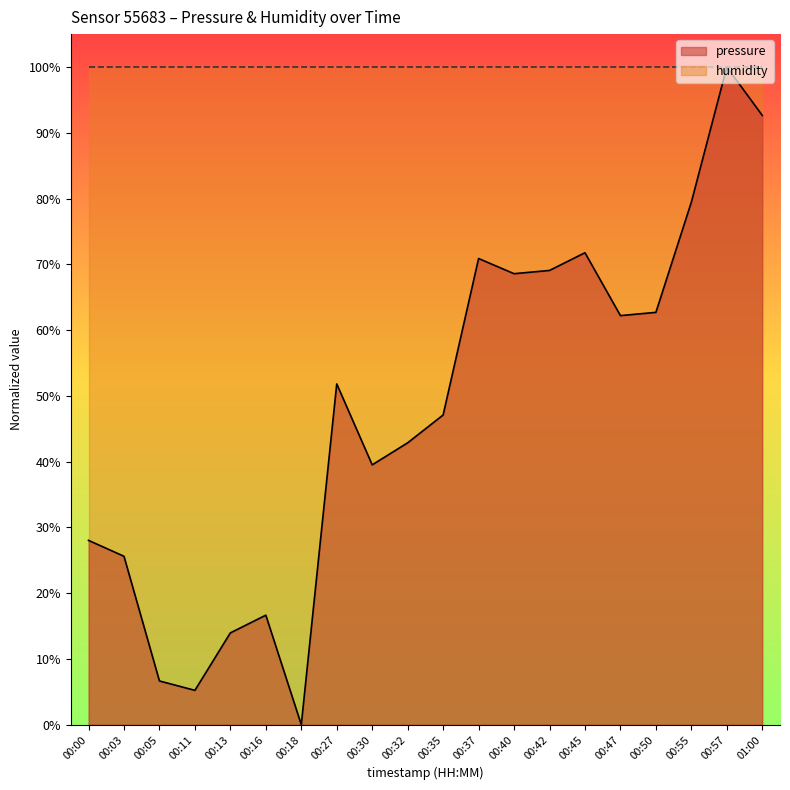

Count the number of categories in the chart.

20